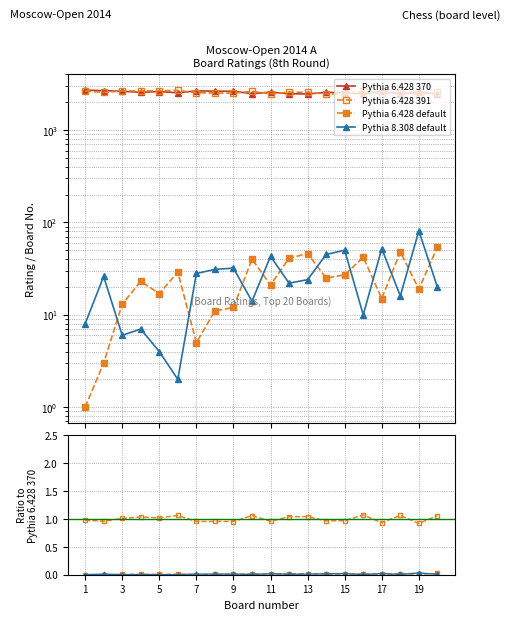

Is this an area chart (filled region under the line)?

No